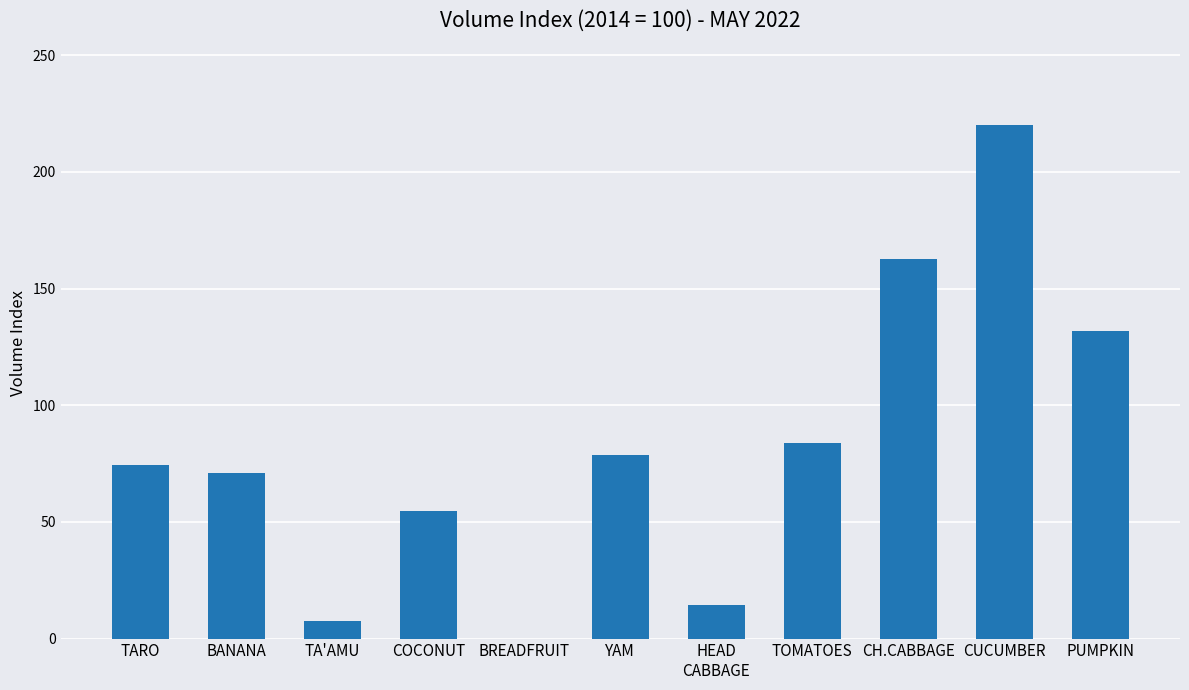

Are the bars horizontal?

No